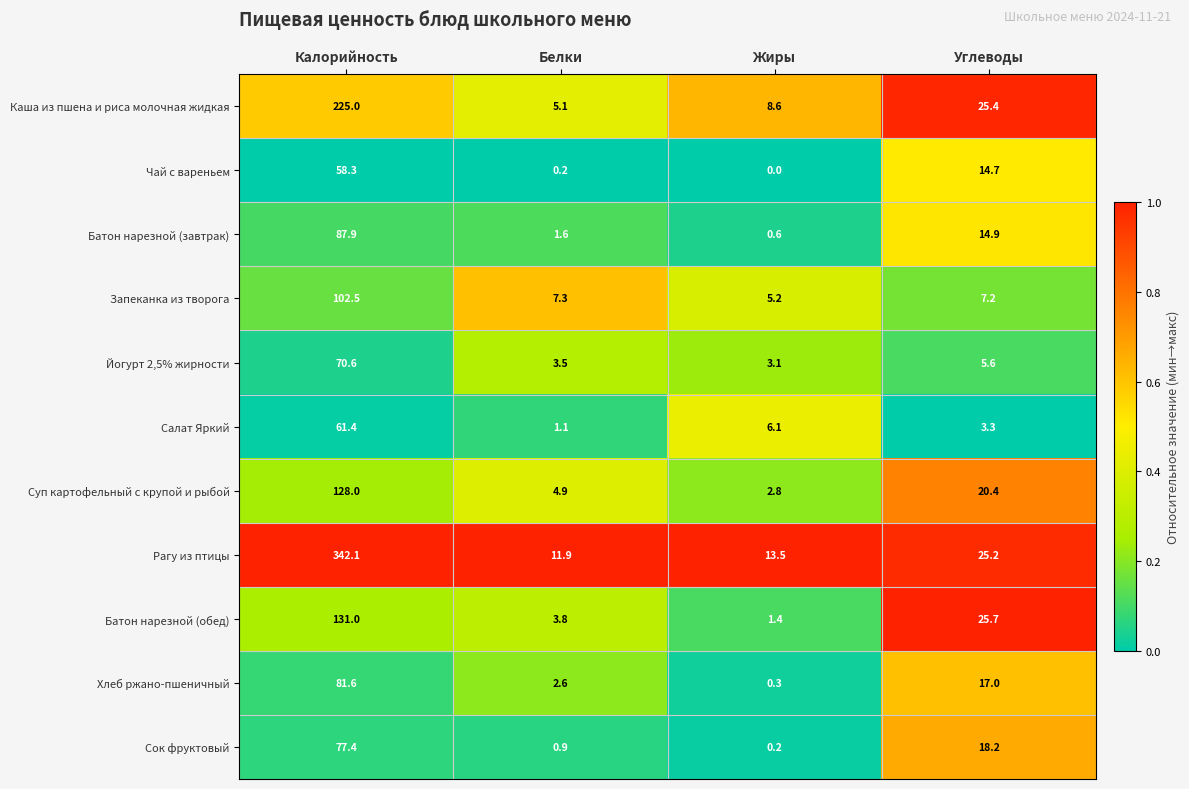

What is the greatest value displayed?

342.1